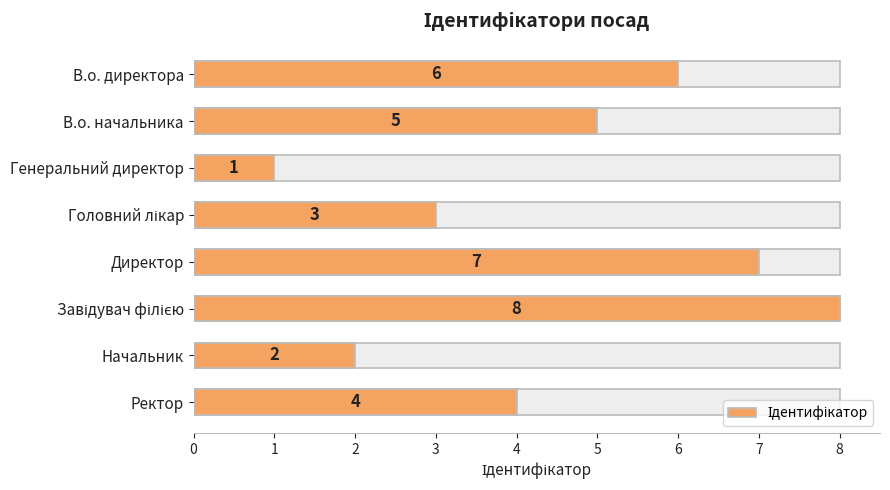

What is the difference between the maximum and second lowest values?

6